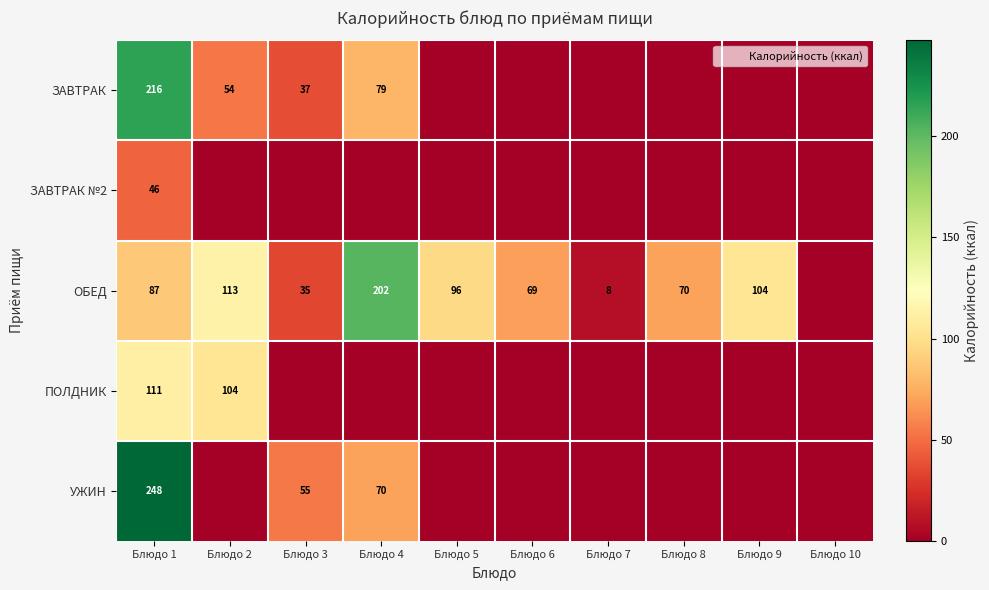

At how many categories does at least one series exceed 183?

2